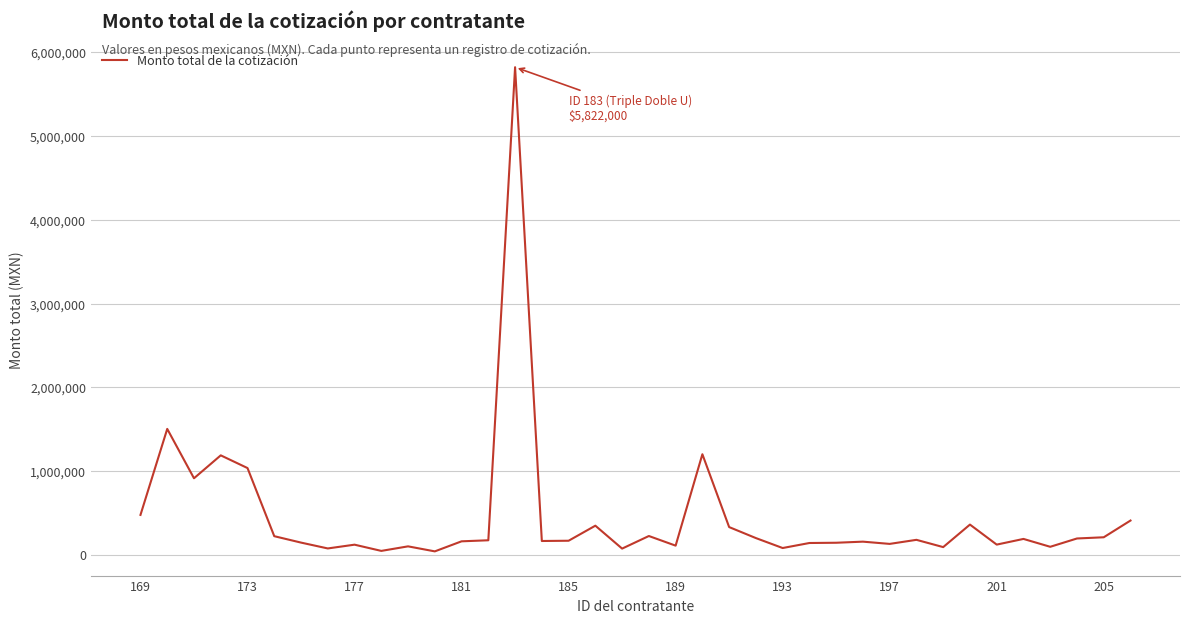

What is the greatest value displayed?

5822000.0